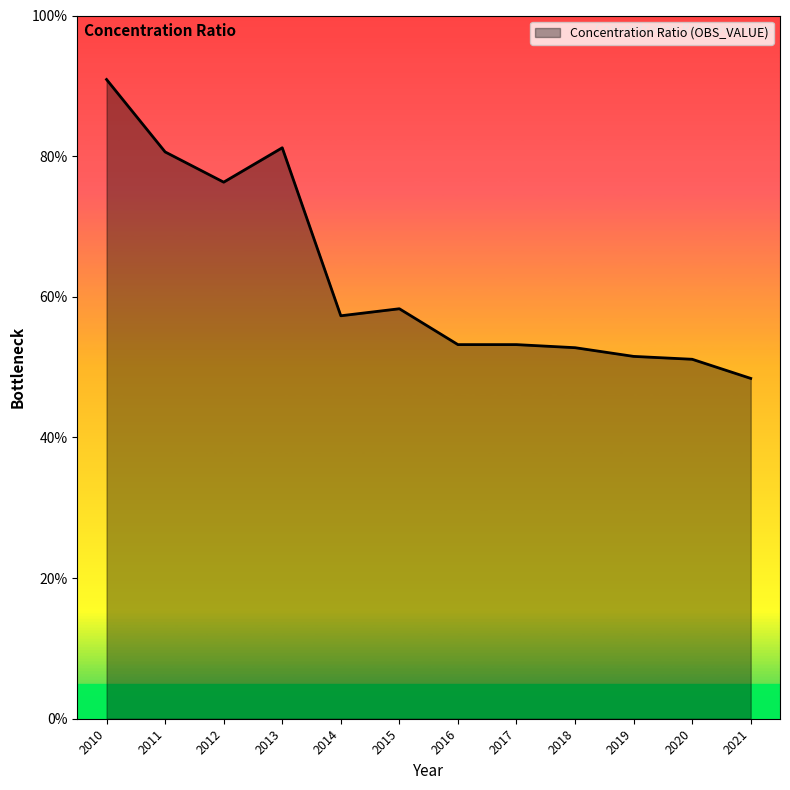

List the labels in order of value, largest first.

2010, 2013, 2011, 2012, 2015, 2014, 2016, 2017, 2018, 2019, 2020, 2021